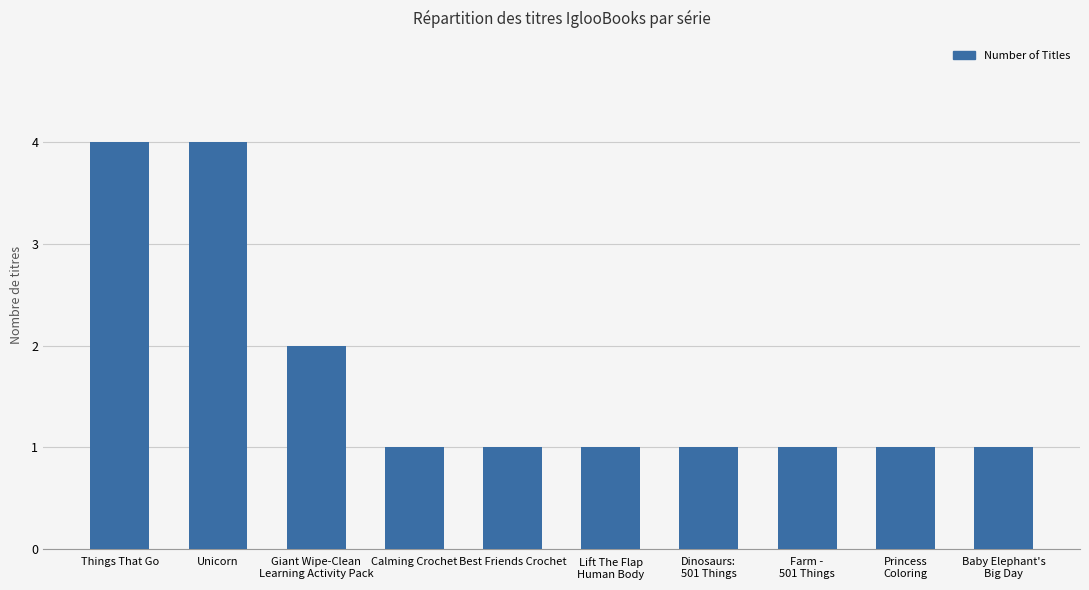

What is the value of the 10th bar from the left?

1